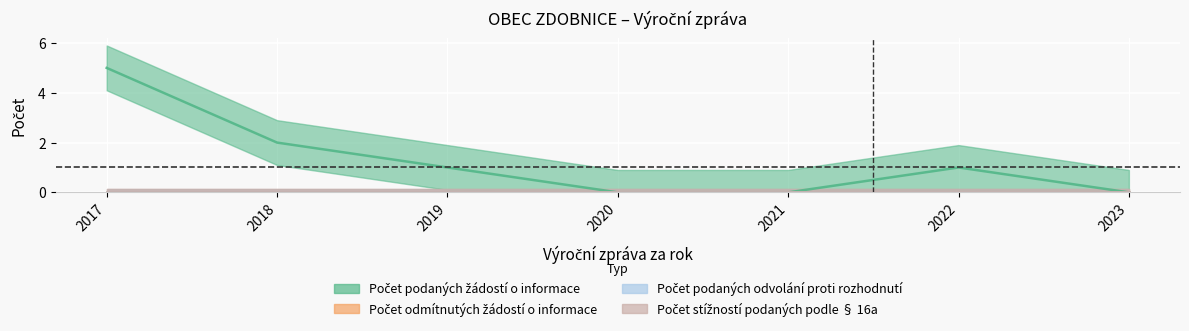

At 2021, list the series in order from largest to smallest.

Počet podaných žádostí o informace, Počet odmítnutých žádostí o informace, Počet podaných odvolání proti rozhodnutí, Počet stížností podaných podle § 16a